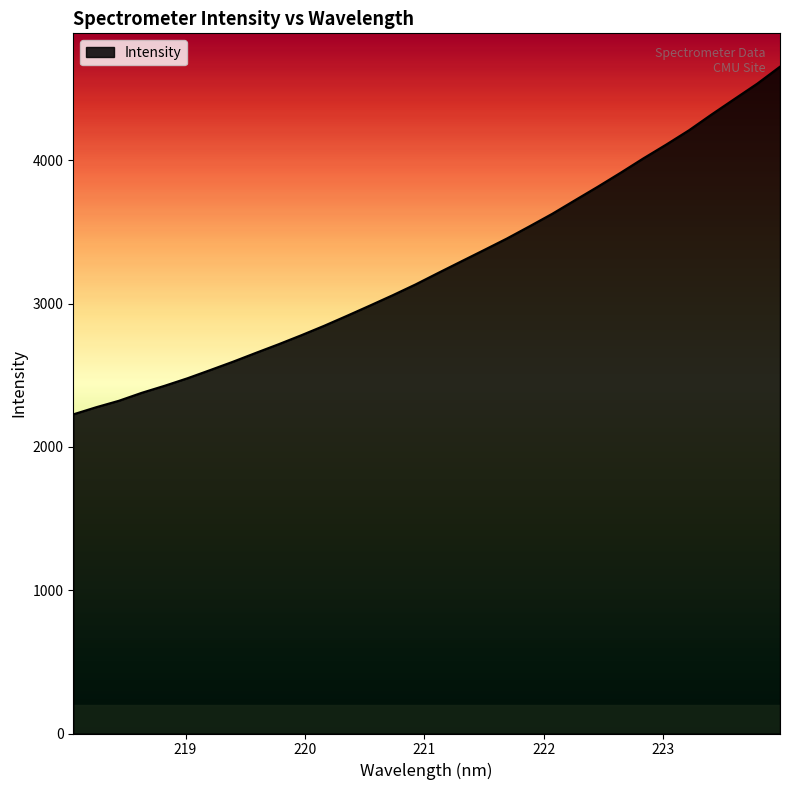

What is the difference between the maximum and minimum values?

2426.7